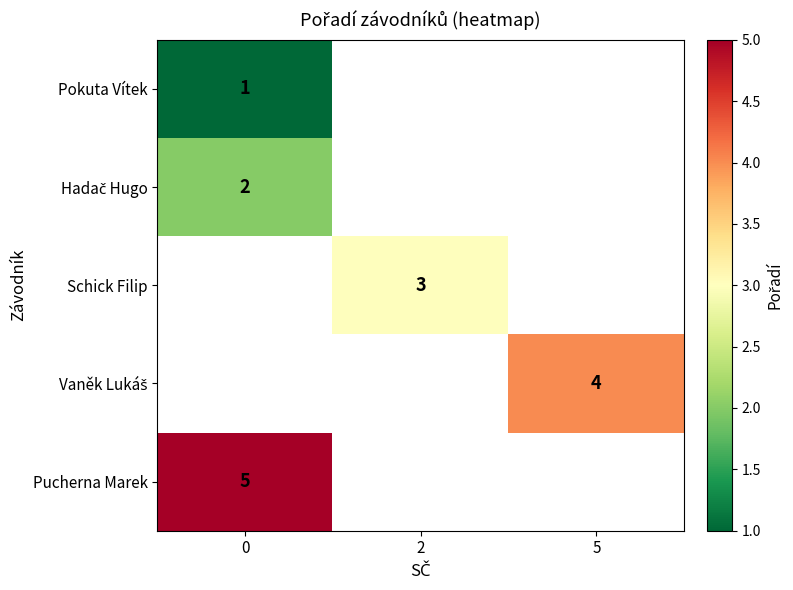

The Pokuta Vítek series shows 2 at 0. True or false?

False